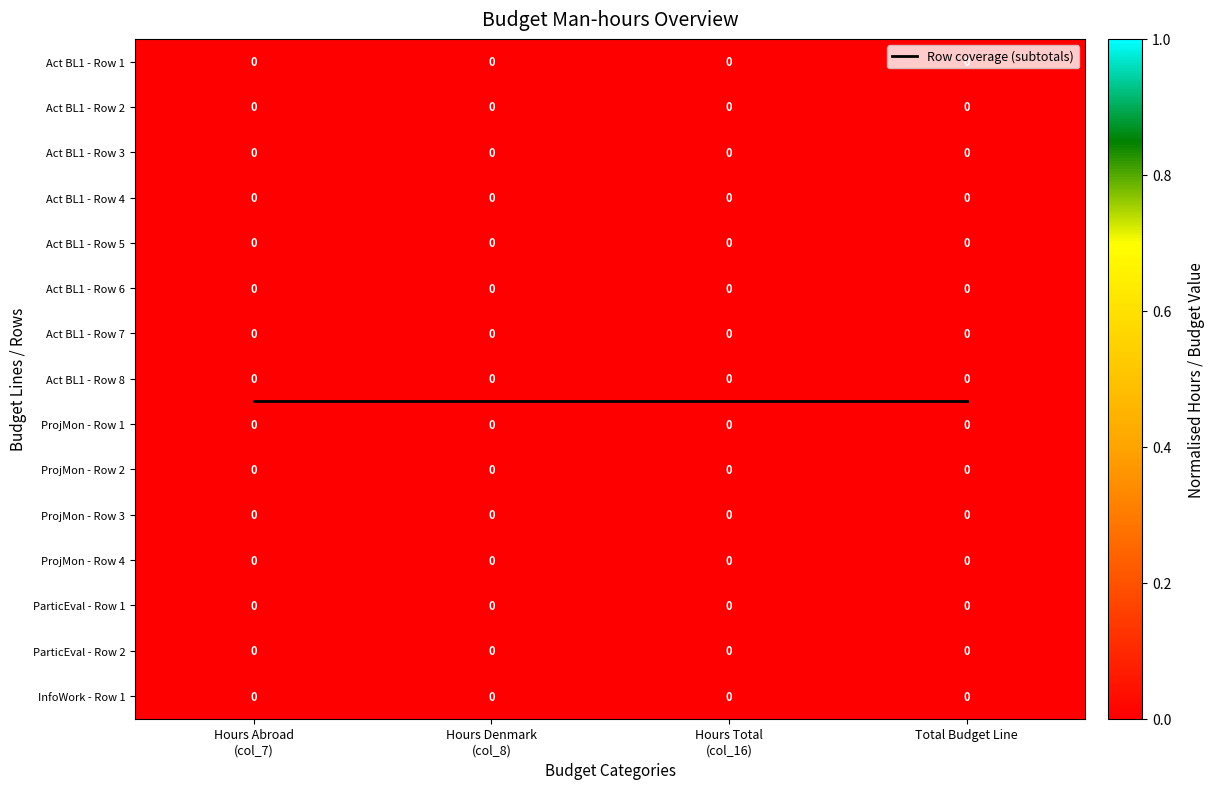

At which category is the sum across all series the highest?

Hours Abroad
(col_7)